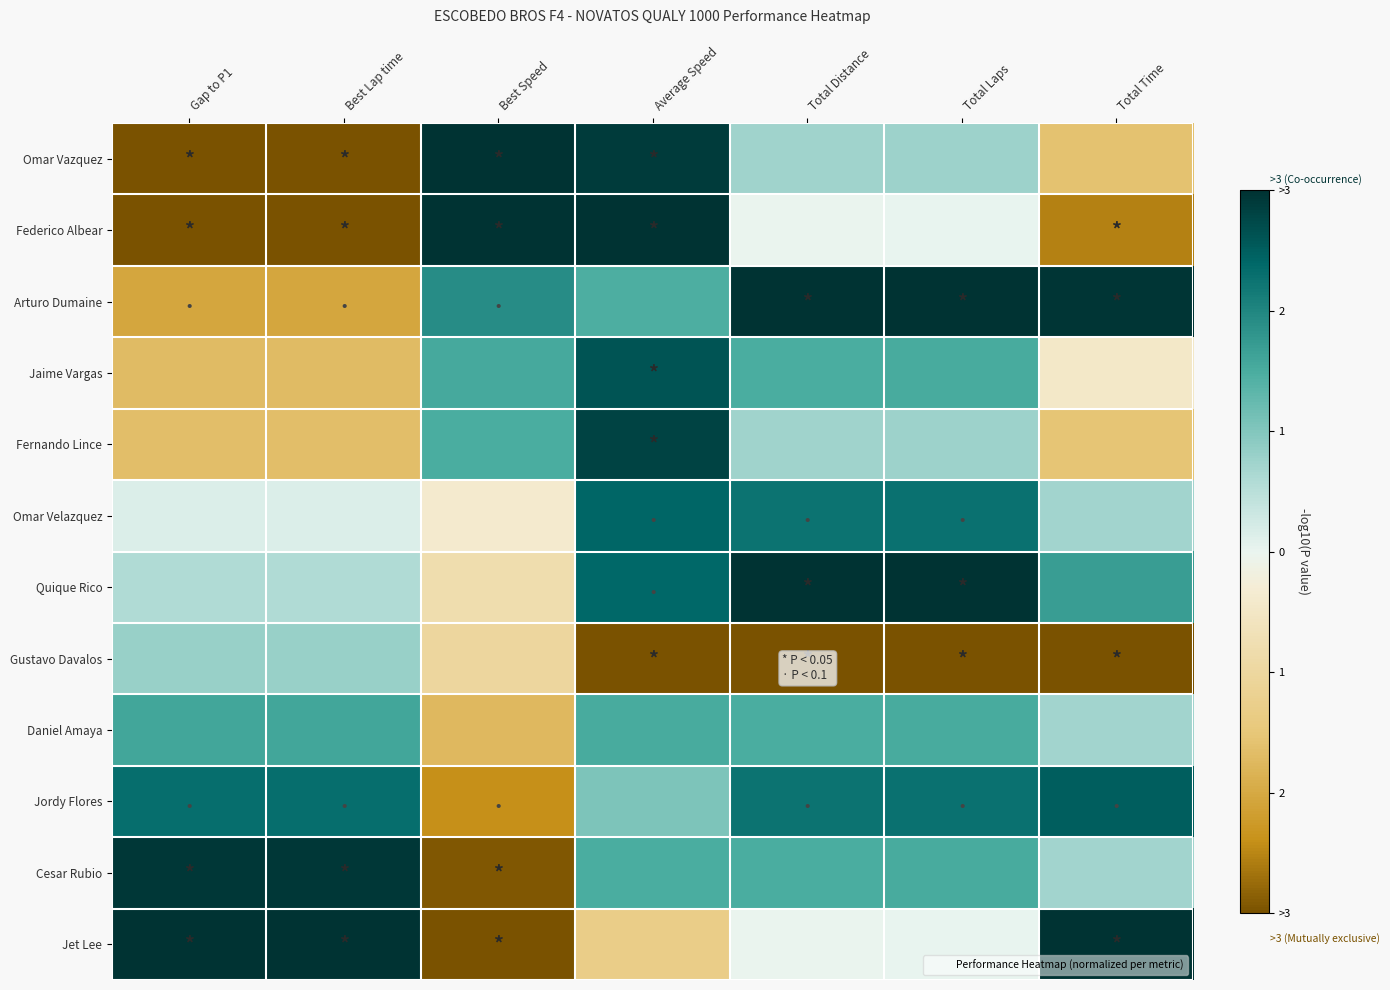

What is the total value across all series at Total Distance?

13.5